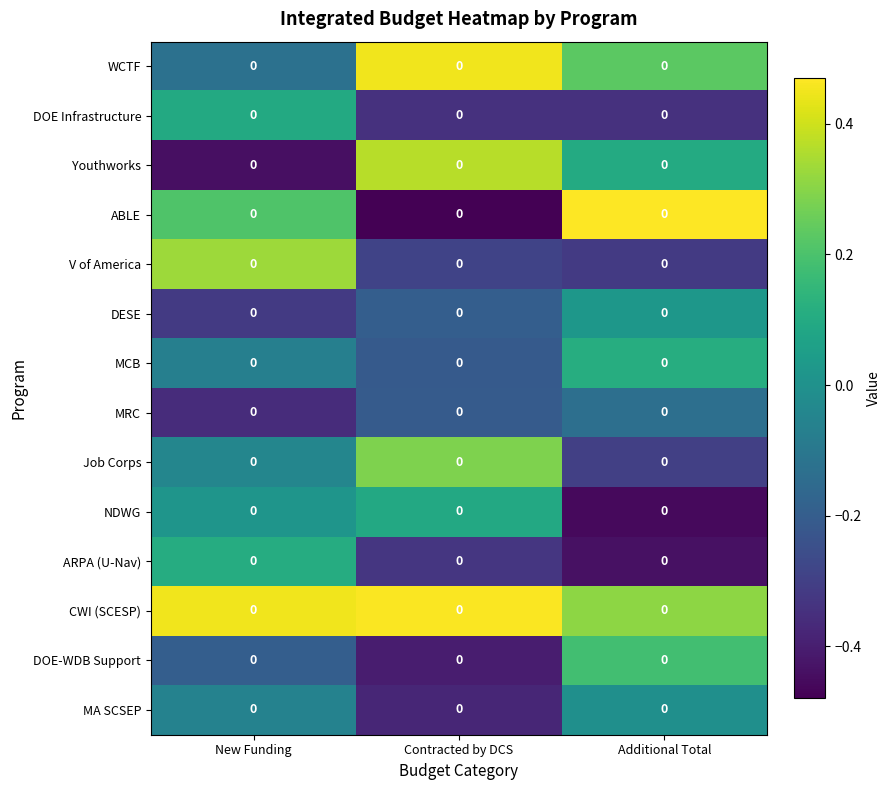

What is the difference between the V of America values at Contracted by DCS and New Funding?

0.6